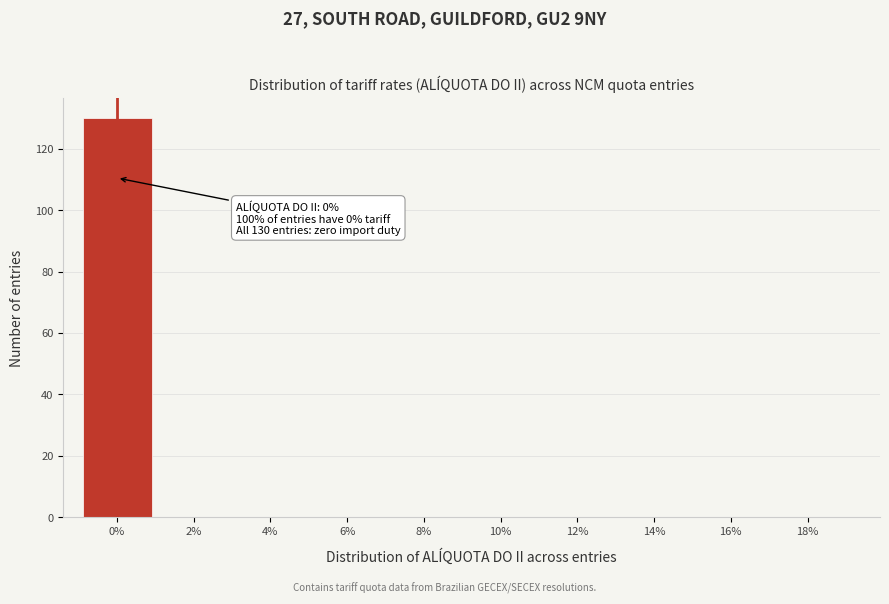

Reading right to left, transcribe all the data shown in this chart.

18%=0	16%=0	14%=0	12%=0	10%=0	8%=0	6%=0	4%=0	2%=0	0%=130